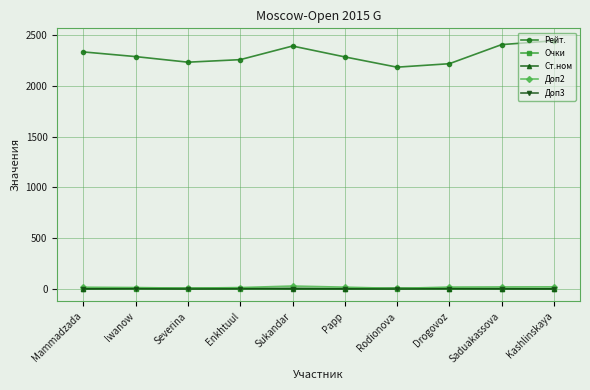

Is the value of Рейт. at Mammadzada greater than the value of Доп2 at Saduakassova?

Yes